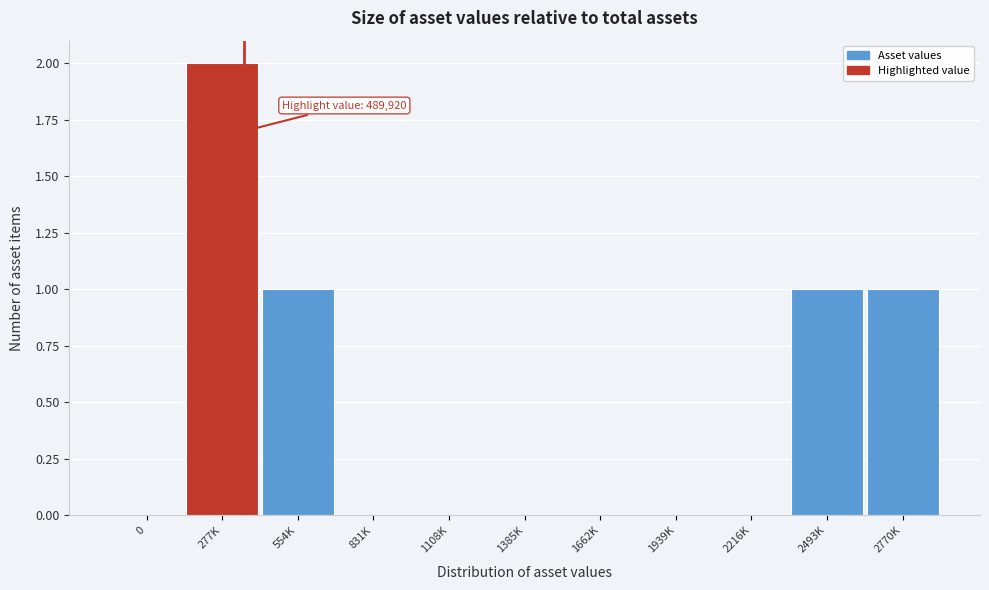

Reading left to right, list all the values displayed in this chart.

0=0	277K=2	554K=1	831K=0	1108K=0	1385K=0	1662K=0	1939K=0	2216K=0	2493K=1	2770K=1